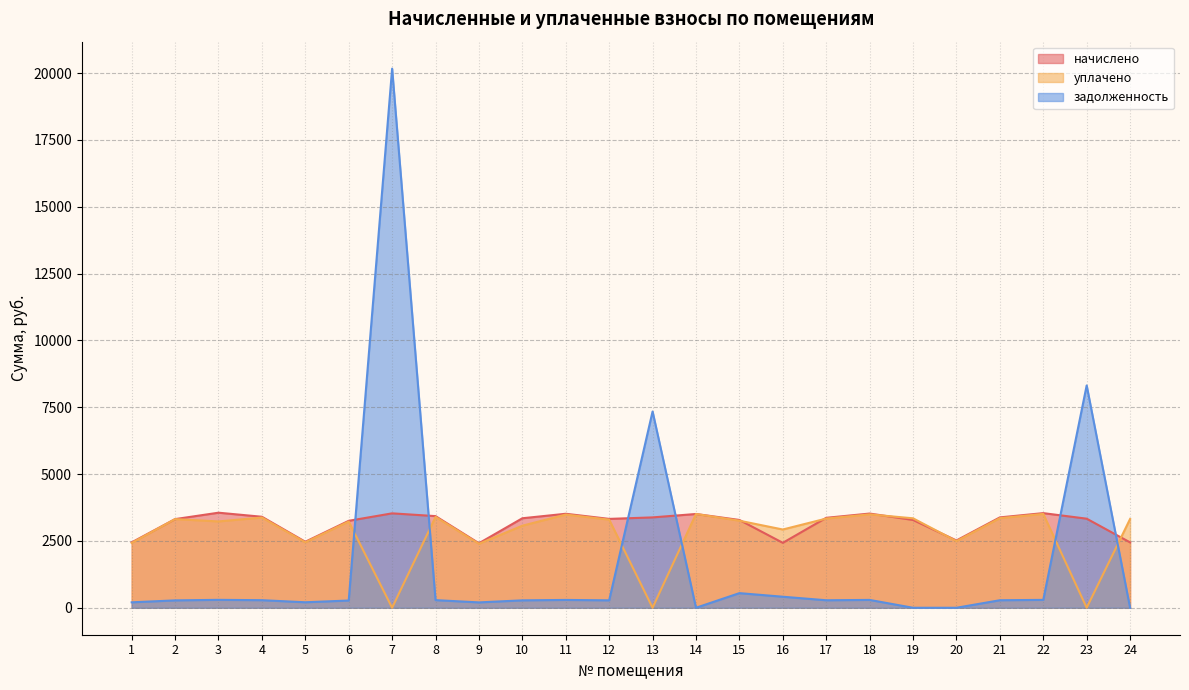

True or false: начислено has a value of 1135.4 at 15.

False